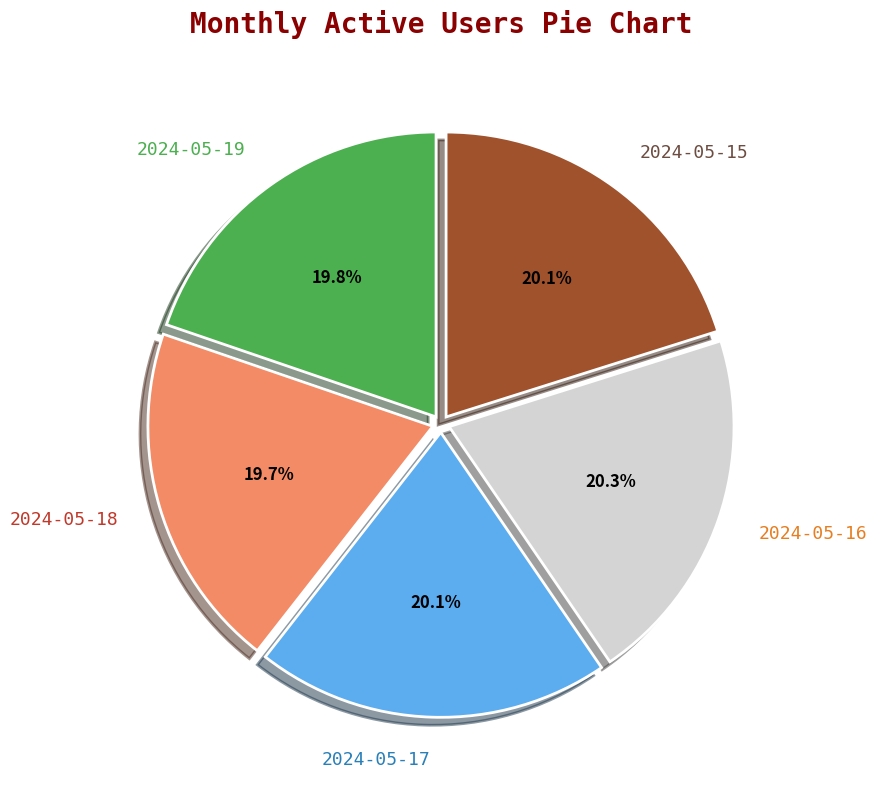

Is 2024-05-18 the majority of the pie?

No